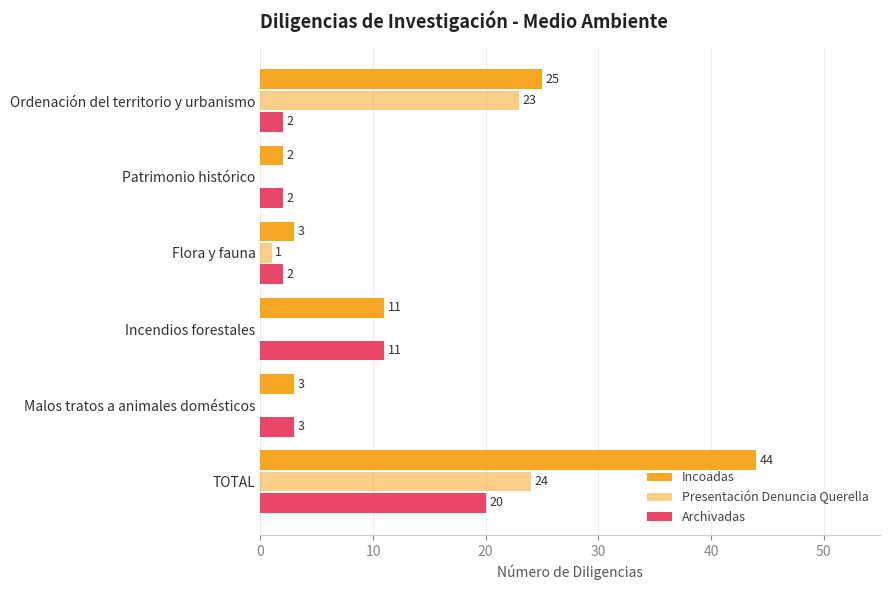

What is the value of the Incoadas bar at the 1st from the left?

25